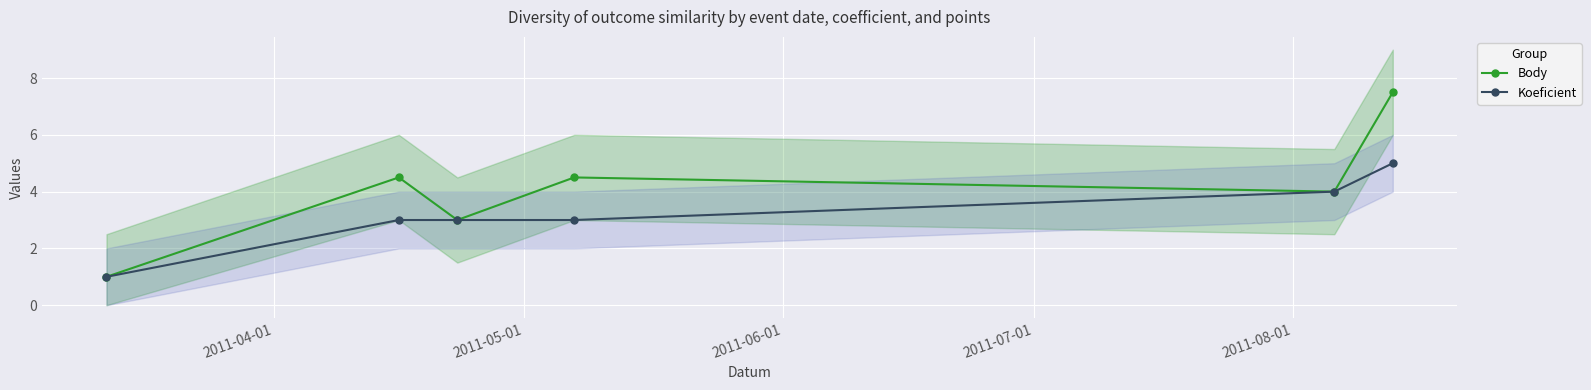

True or false: Koeficient has more than 2 interior local peaks.

False